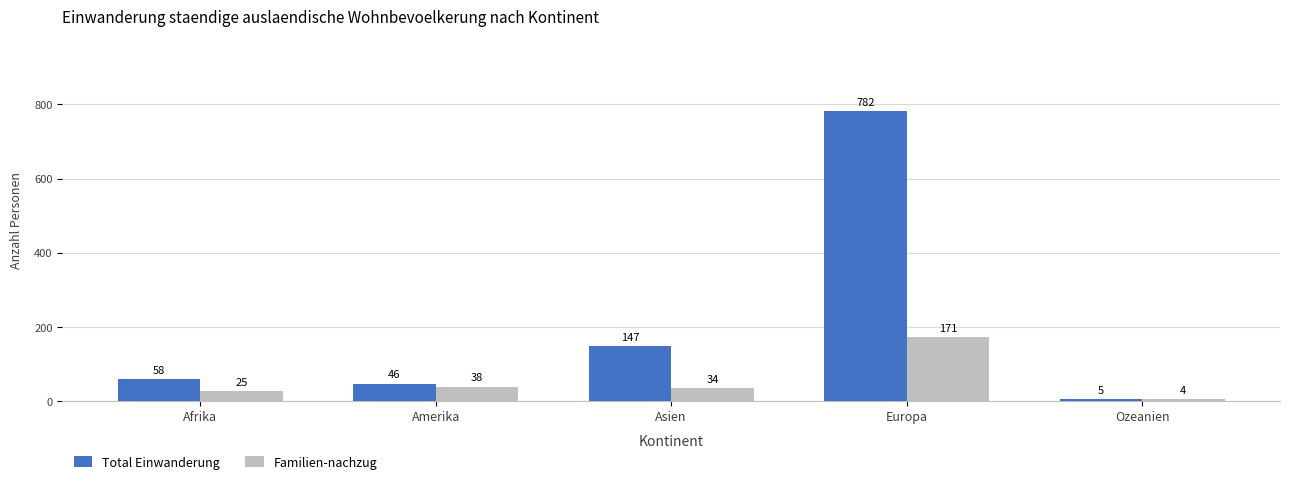

Which category has the lowest value across all series?

Ozeanien